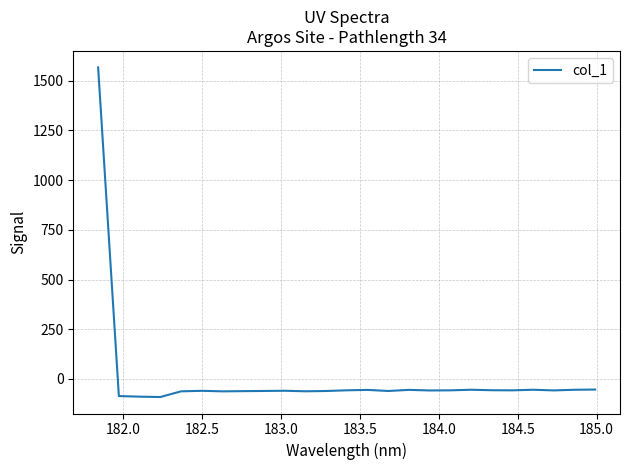

How many lines are shown in the chart?

1